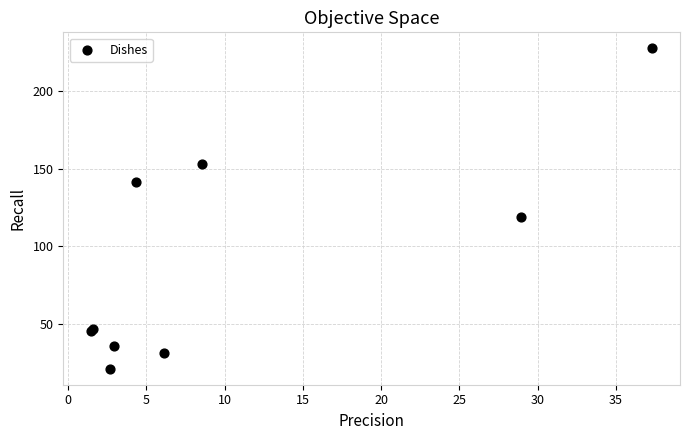

What Y value in the scatter plot is closest to 124?

119.1